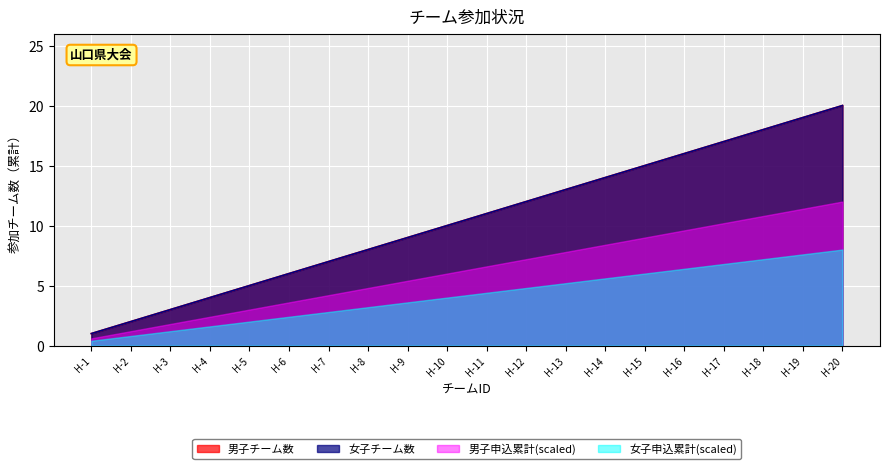

How many lines are shown in the chart?

4